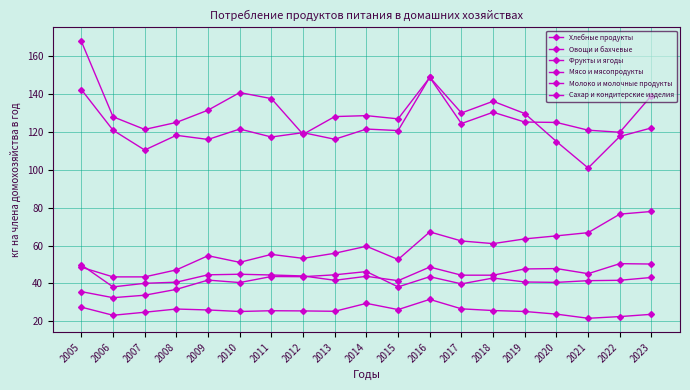

True or false: Мясо и мясопродукты has more than 0 interior local peaks.

True